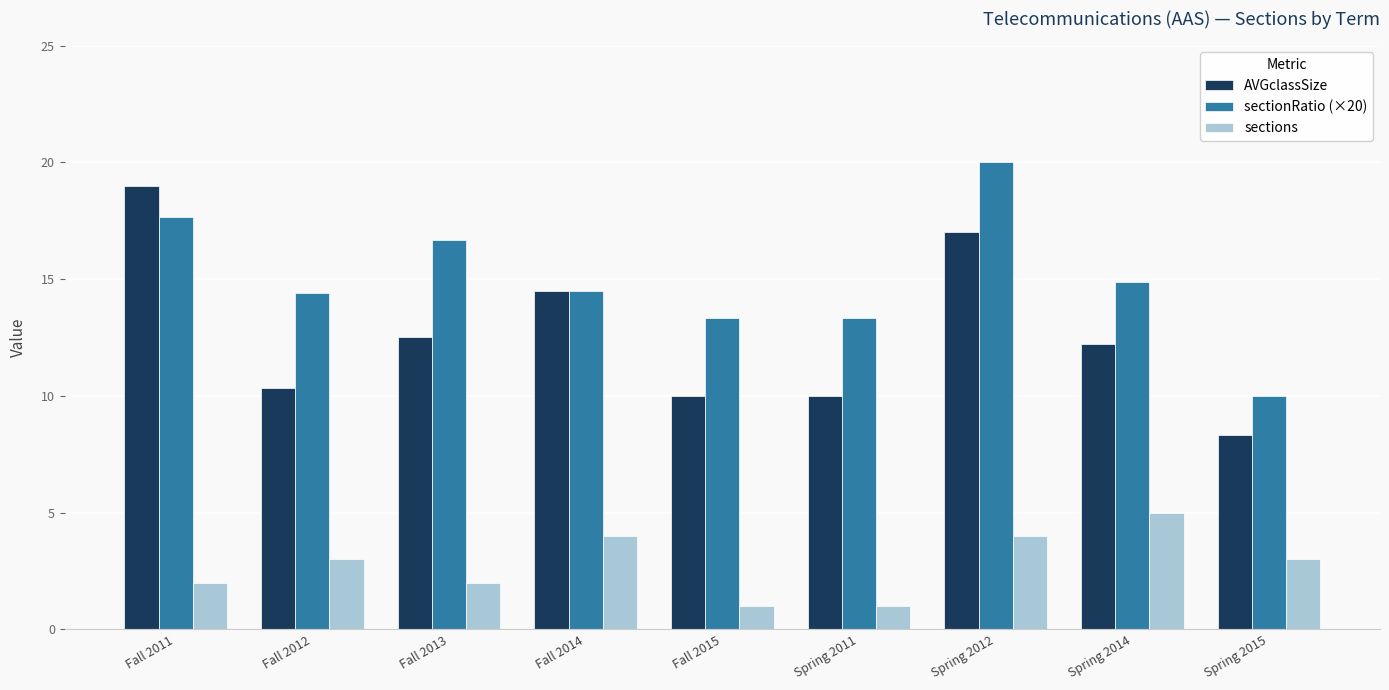

Which category has the highest value across all series?

Spring 2012